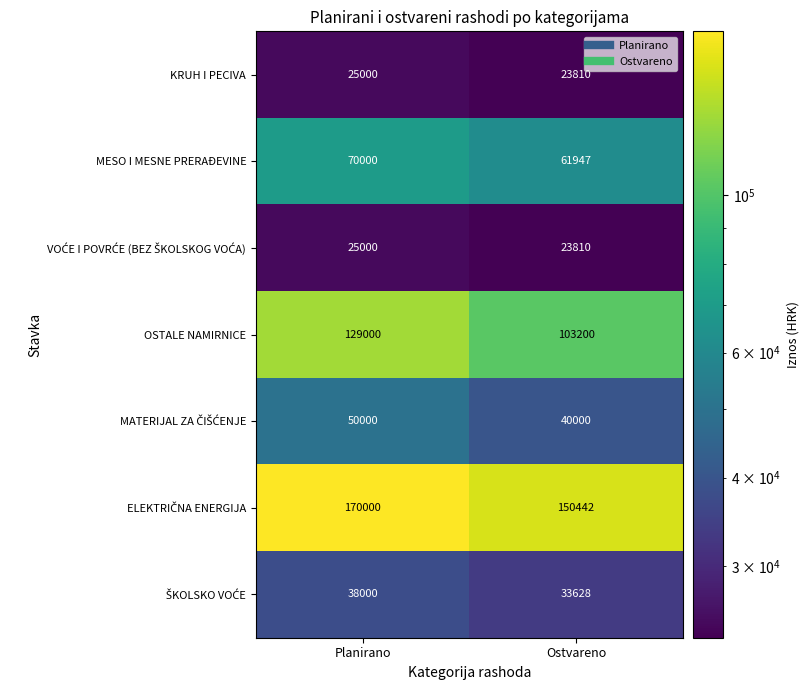

What is the sum of the KRUH I PECIVA values at Planirano and Ostvareno?

48810